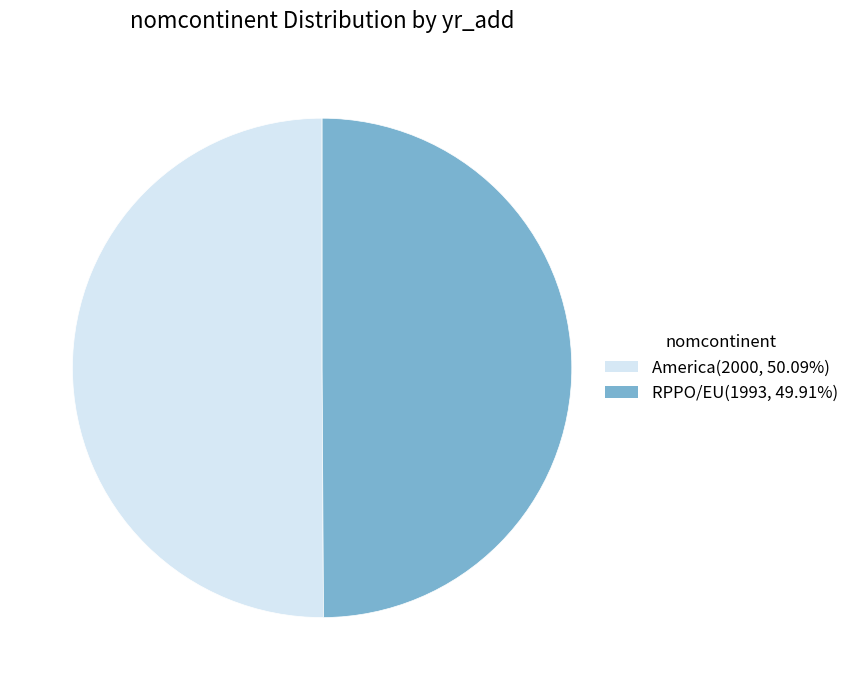

What is the ratio of the value at America to the value at RPPO/EU?

1.0